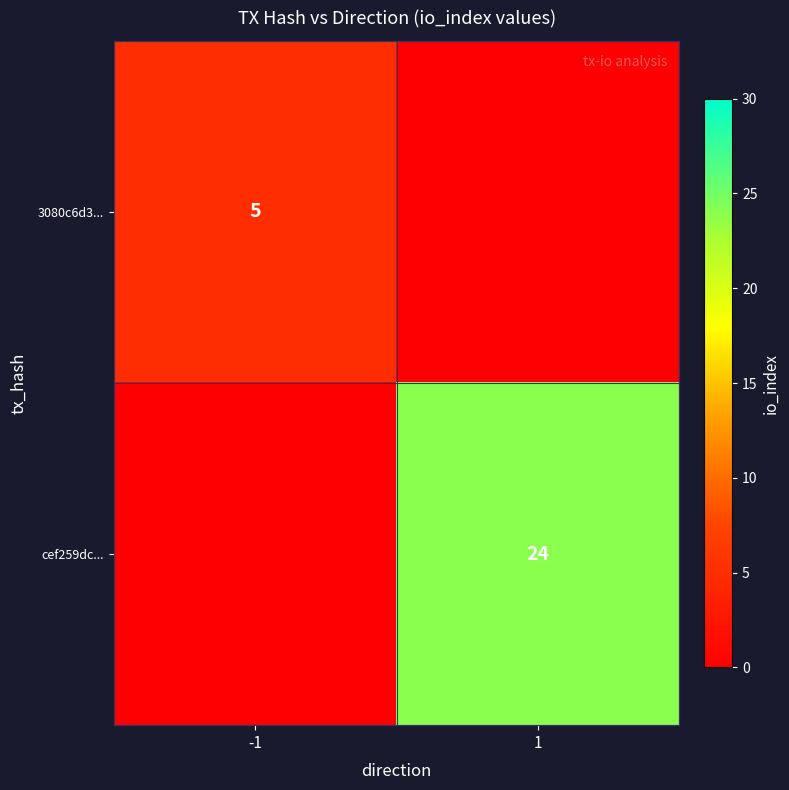

The value of 3080c6d3... at -1 is 5. True or false?

True